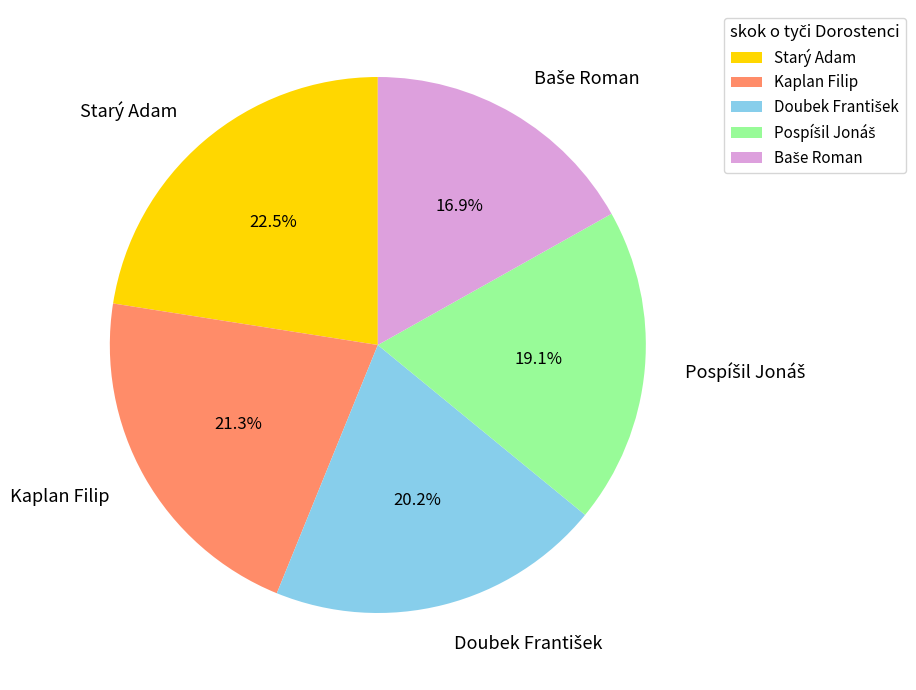

What percentage is NOT represented by Starý Adam?

77.5%